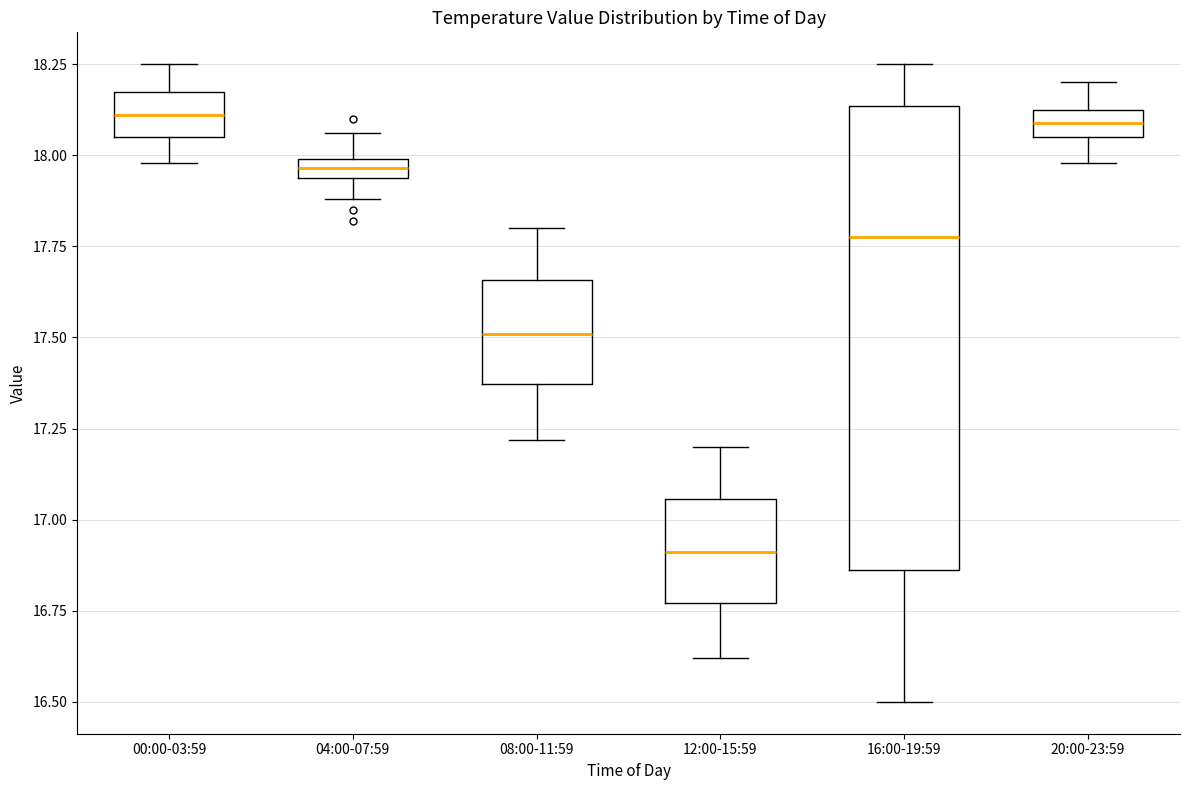

Which box's median line is the lowest?

12:00-15:59